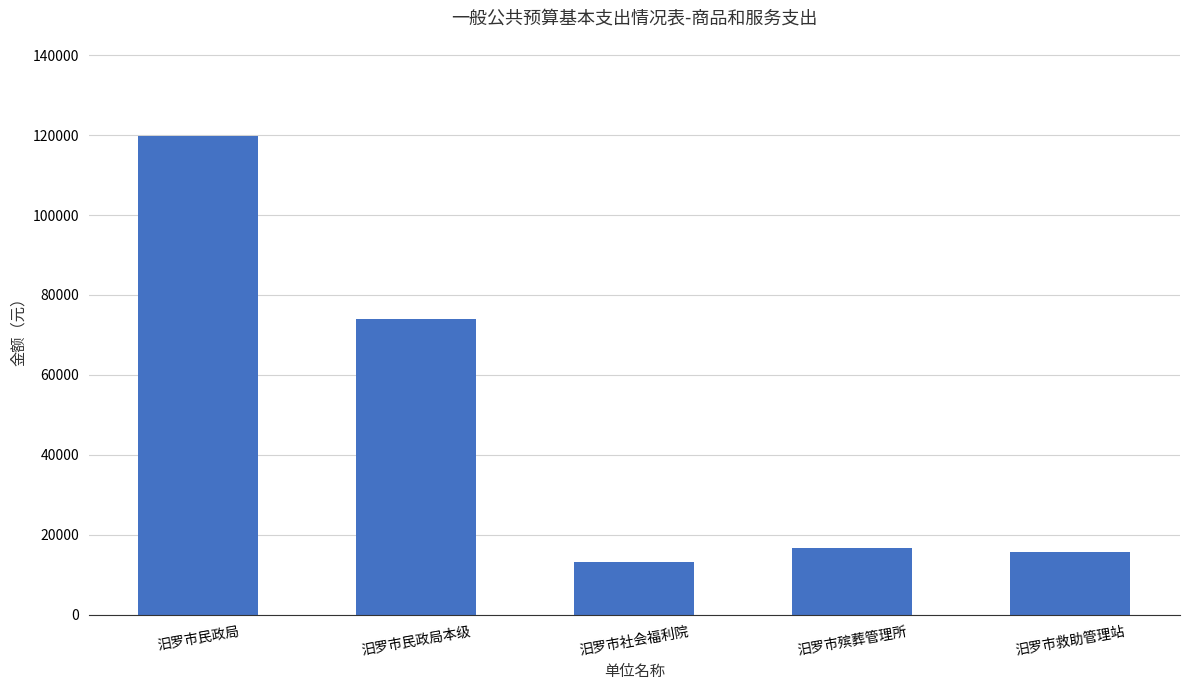

List the labels in order of value, largest first.

汨罗市民政局, 汨罗市民政局本级, 汨罗市殡葬管理所, 汨罗市救助管理站, 汨罗市社会福利院